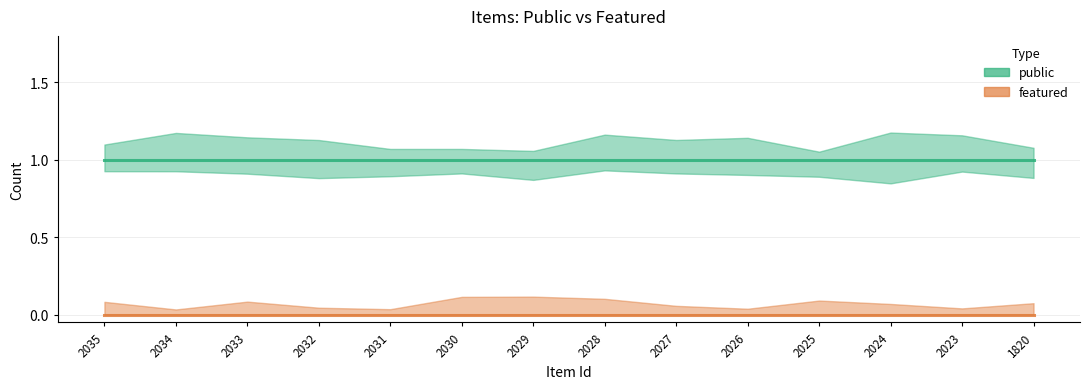

True or false: public has more than 2 points higher than both neighbors.

False